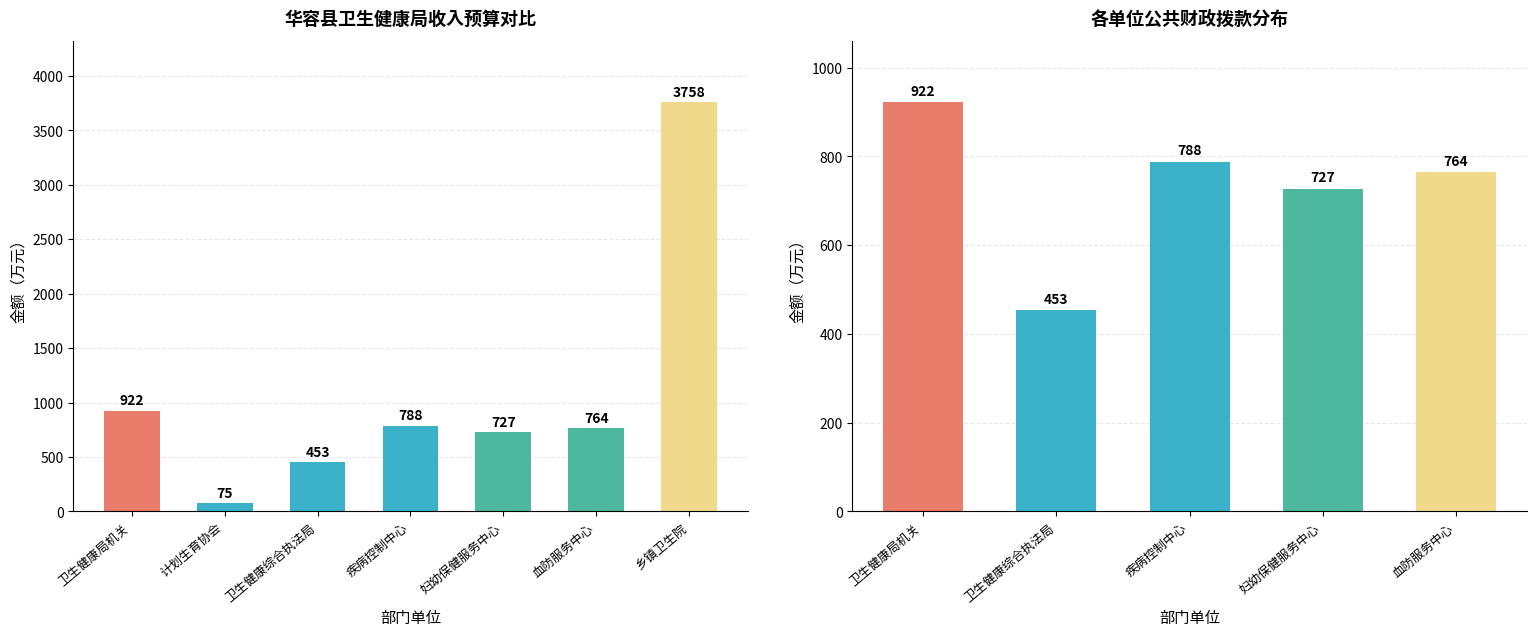

Reading left to right, list all the values displayed in this chart.

922	75	453	788	727	764	3758